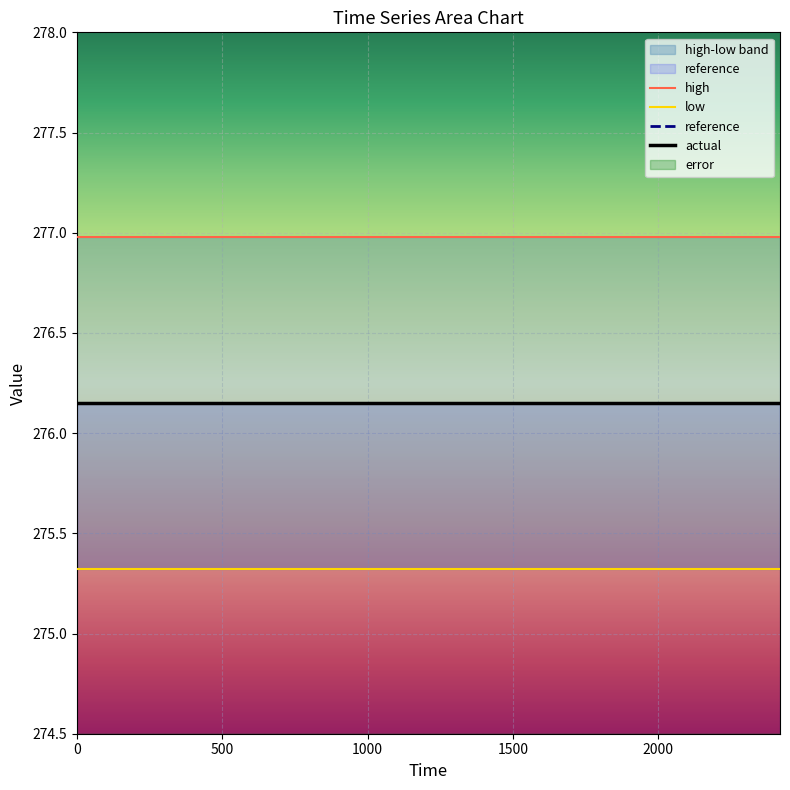

How many data points does each series have?

15